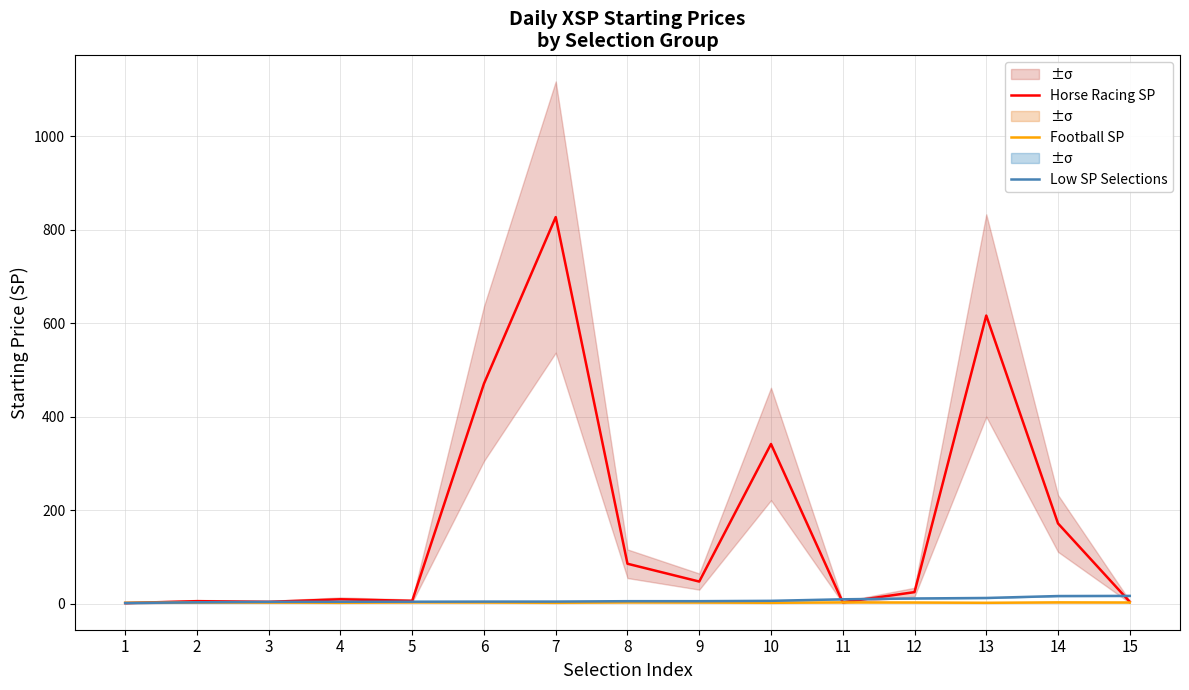

What value does the Football SP series have at 1?

2.5